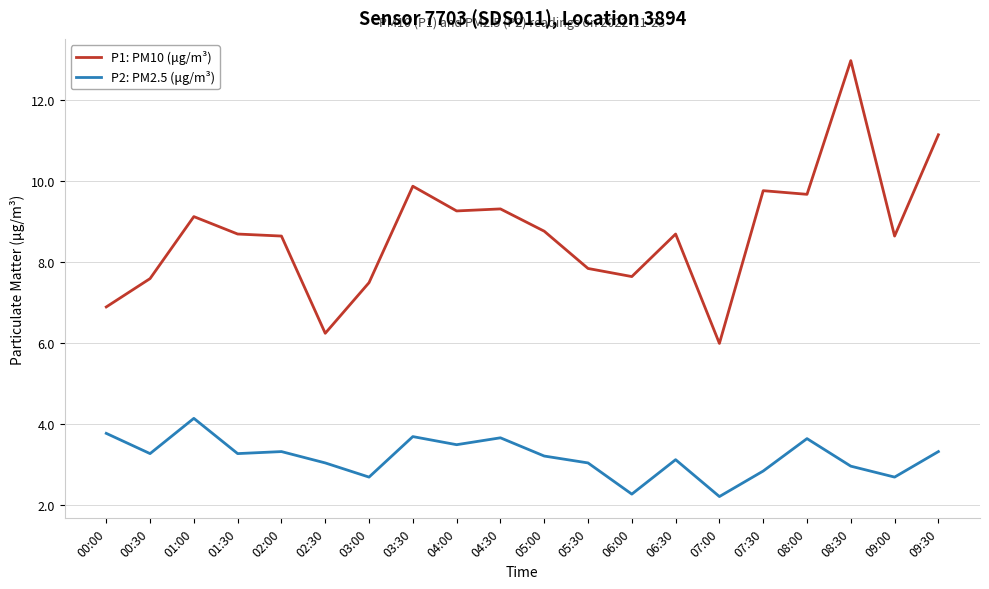

Is this an area chart (filled region under the line)?

No